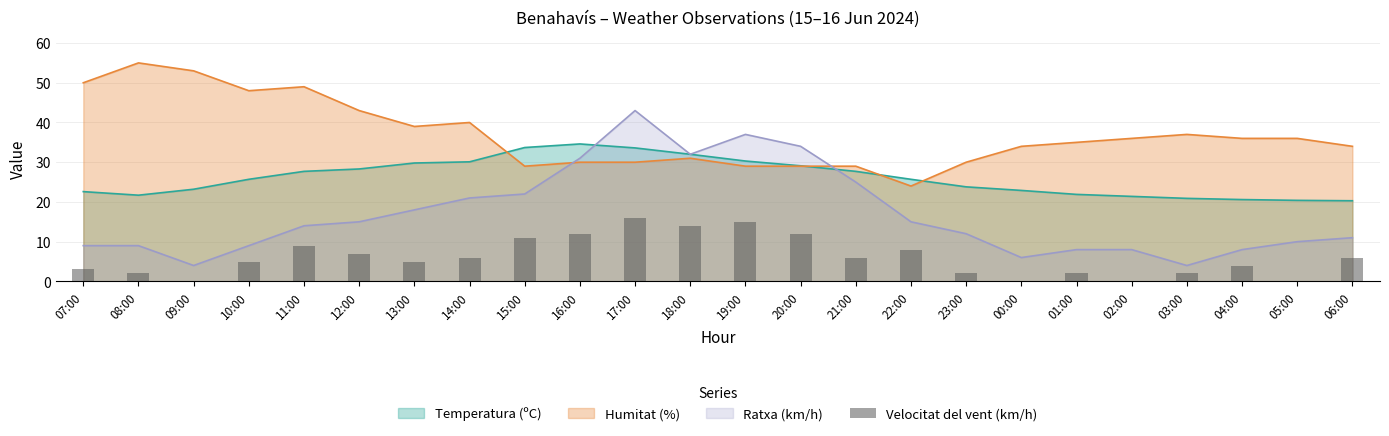

The value at 07:00 is 2. True or false?

False